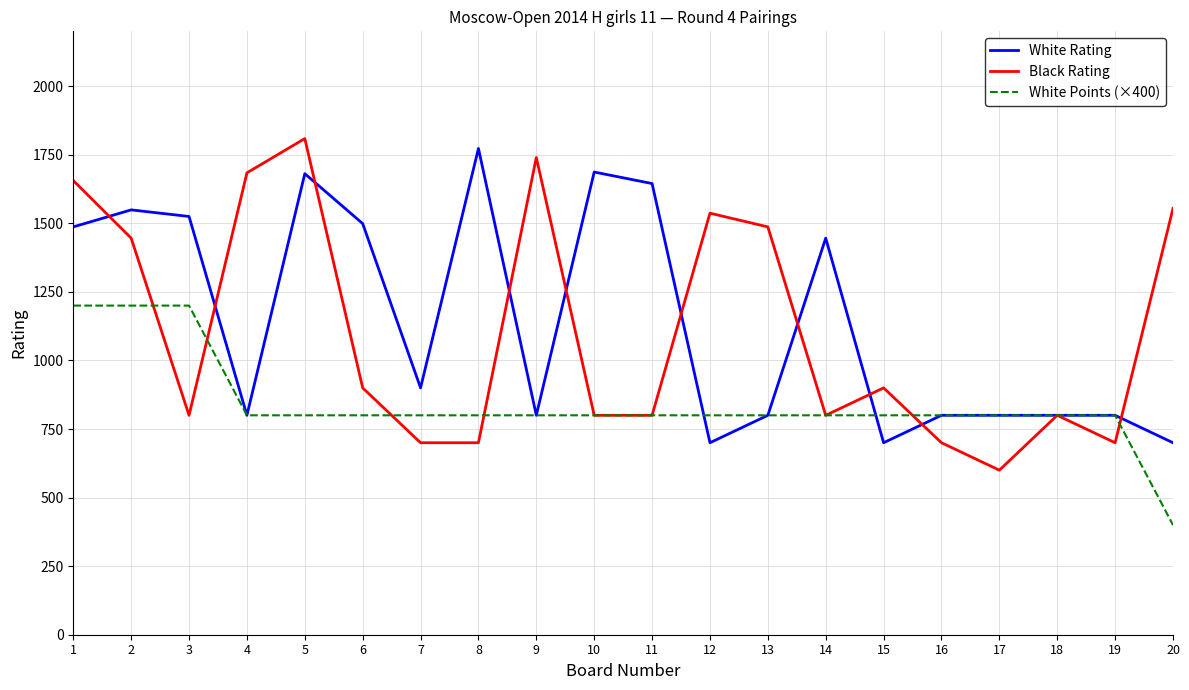

What is the minimum value for White Rating?

700